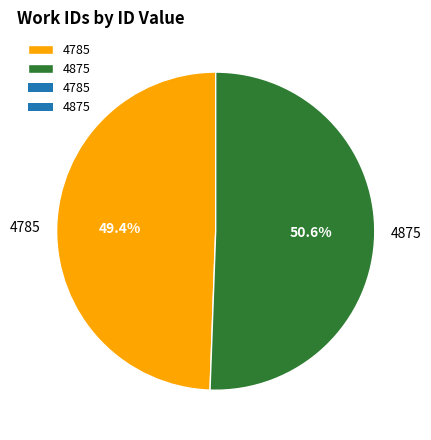

Which slice is the largest?

4875